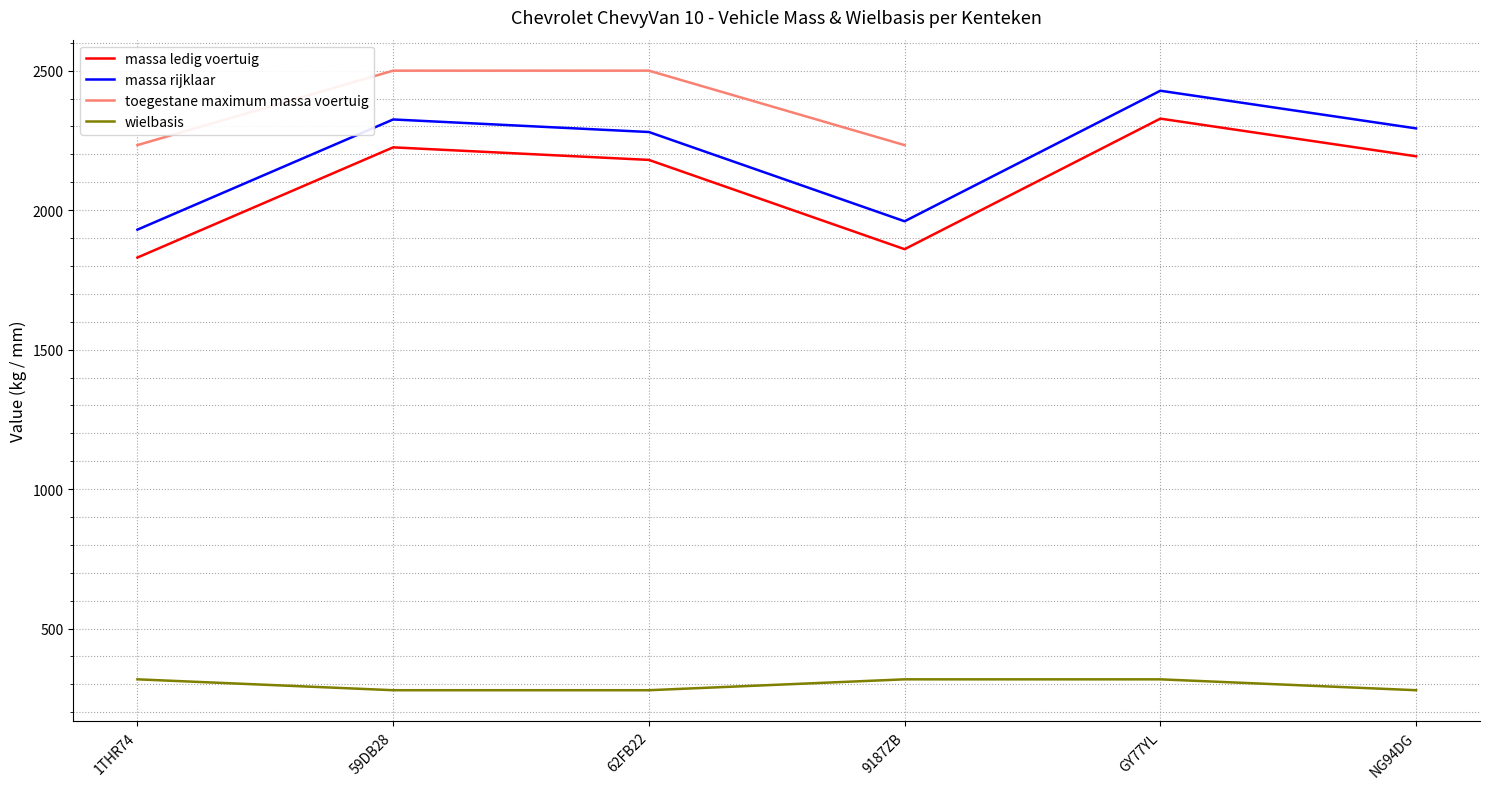

What is the average value of the massa ledig voertuig series?

2103